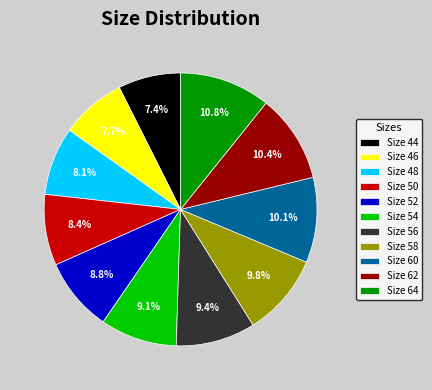

What portion of the pie excludes Size 64?

89.2%